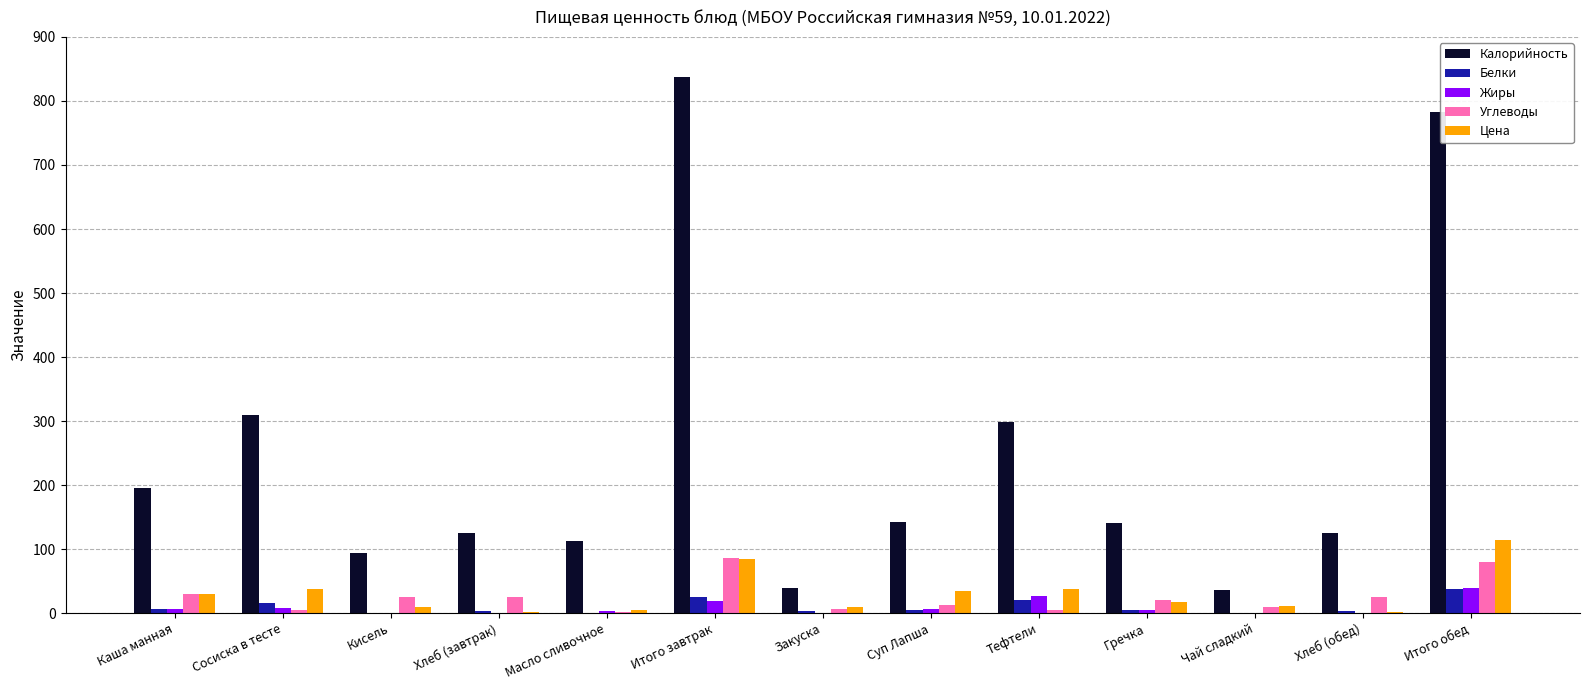

What is the difference between the Углеводы values at Тефтели and Чай сладкий?

4.7